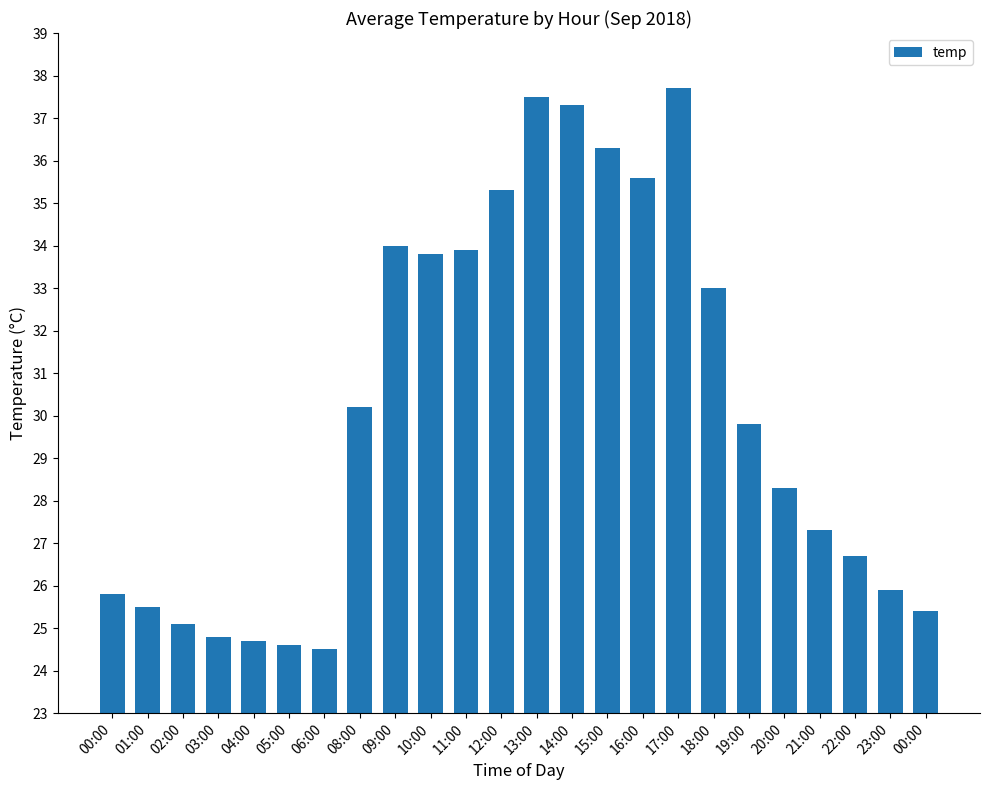

What is the difference between the maximum and second lowest values?

13.1